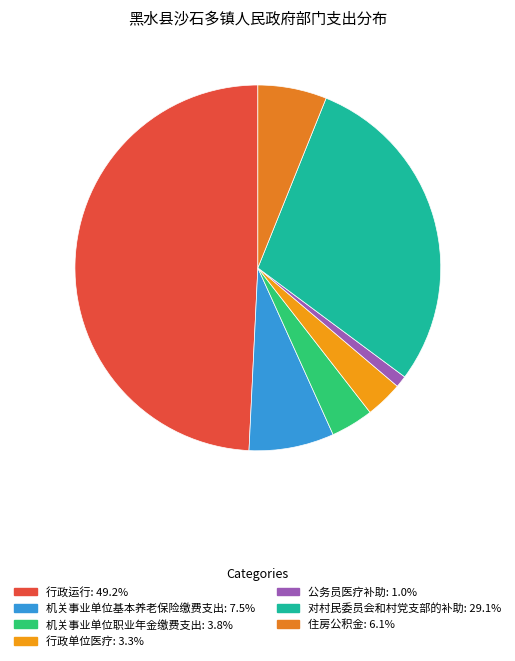

Combined, what portion of the pie is 公务员医疗补助 and 住房公积金?

7.1%